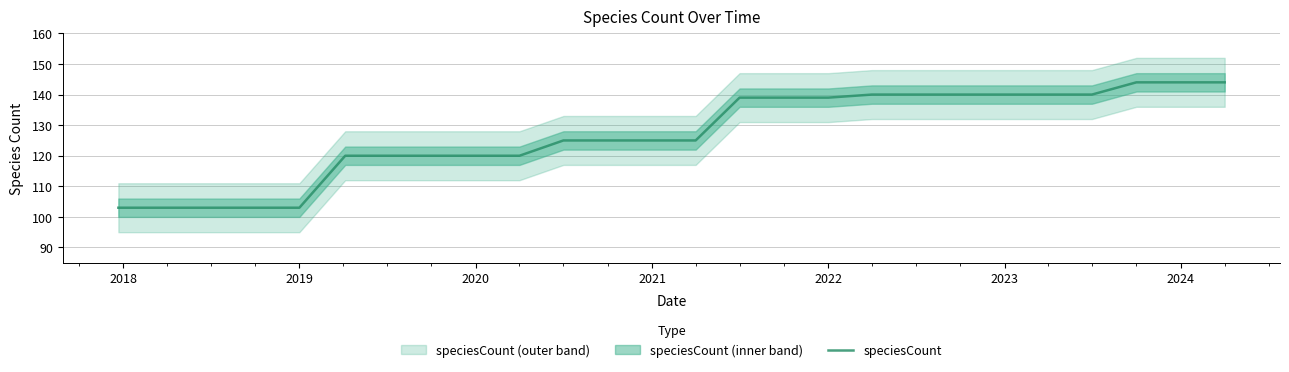

What is the maximum value for speciesCount?

144